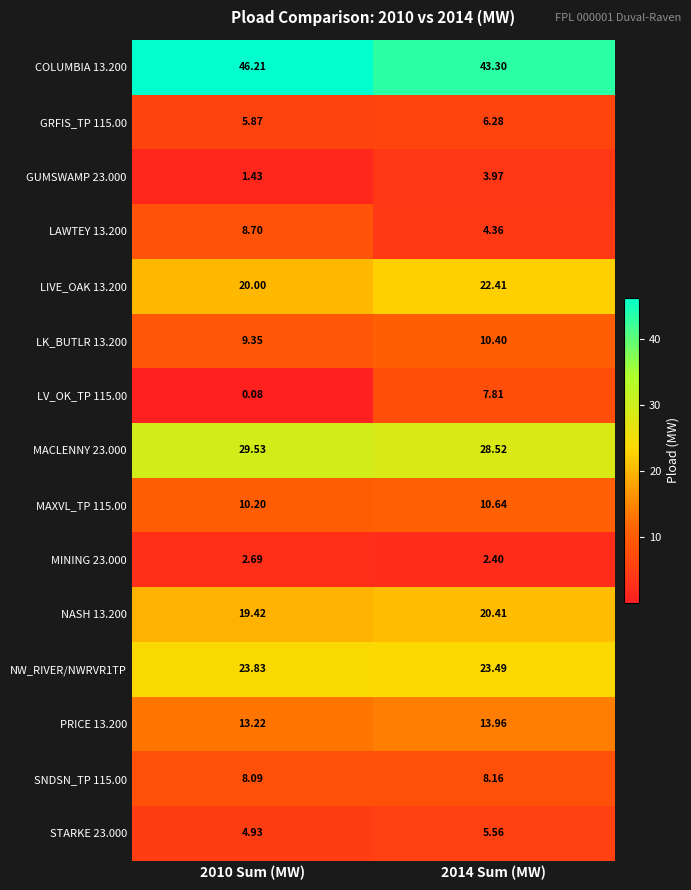

Is the value of PRICE 13.200 at 2010 Sum (MW) greater than the value of NASH 13.200 at 2014 Sum (MW)?

No